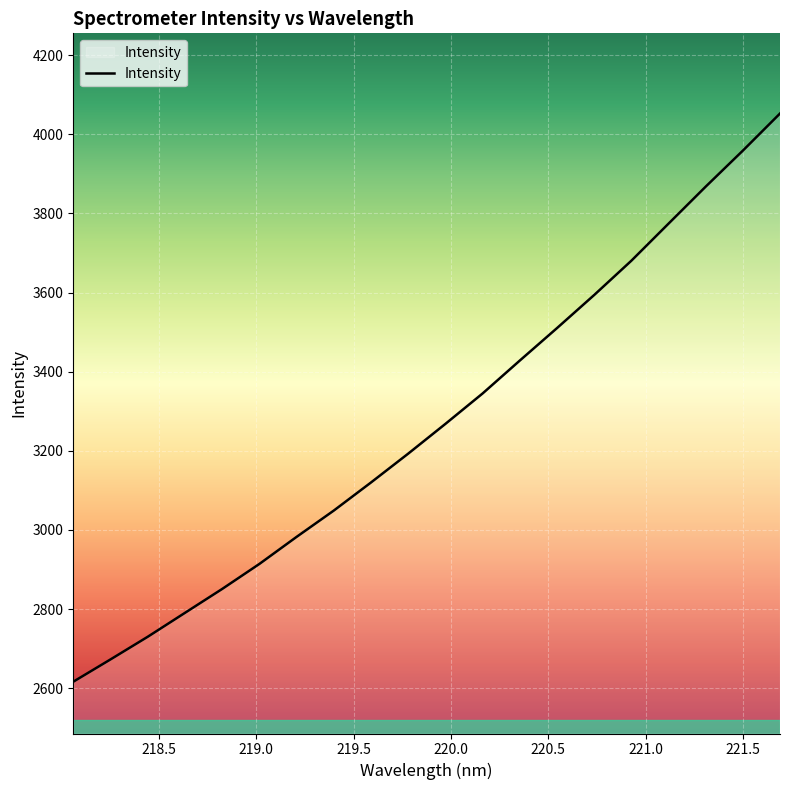

Does the chart display data point markers on the line(s)?

No